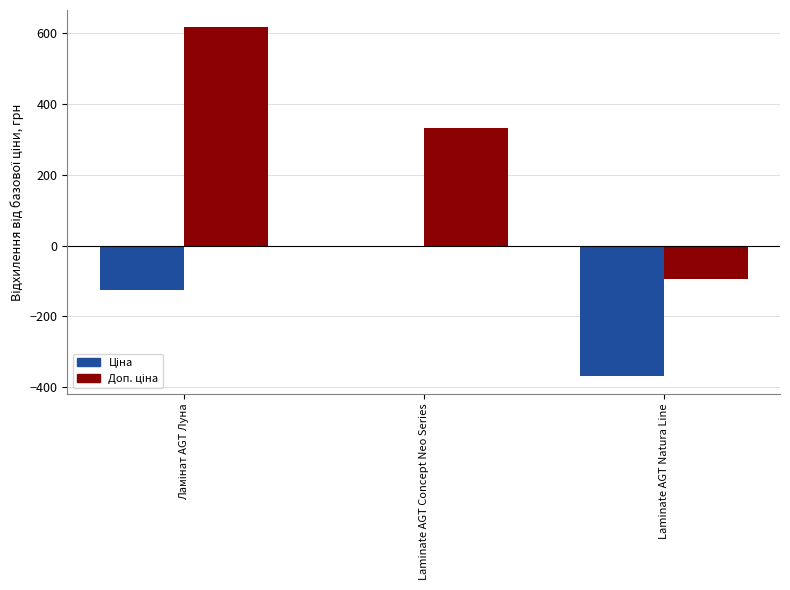

What is the minimum value shown in the chart?

-369.0